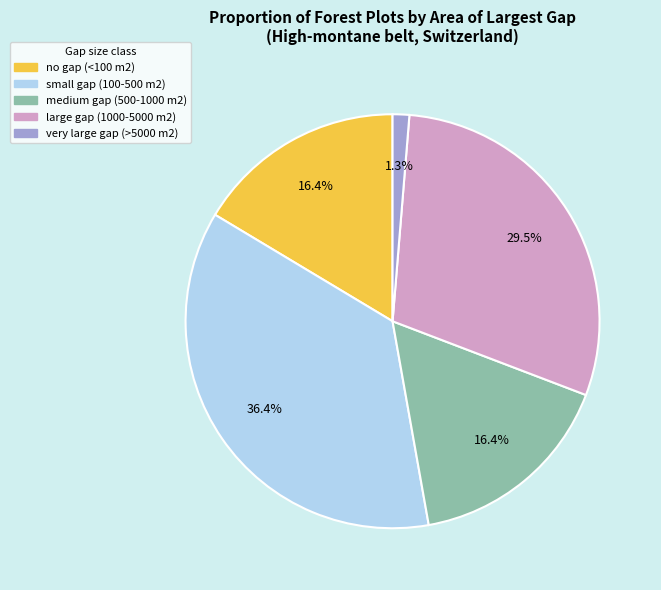

What is the largest slice in the pie chart?

small gap (100-500 m2)